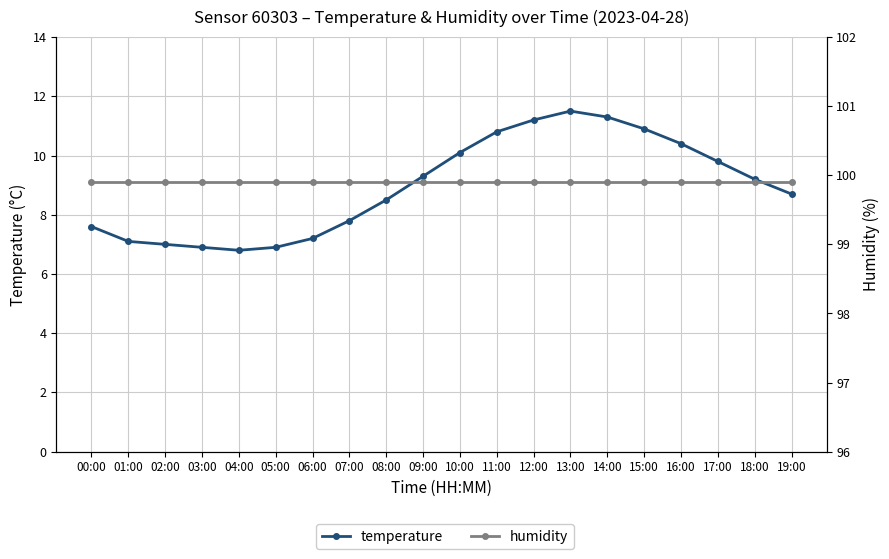

At which category is the sum across all series the highest?

13:00